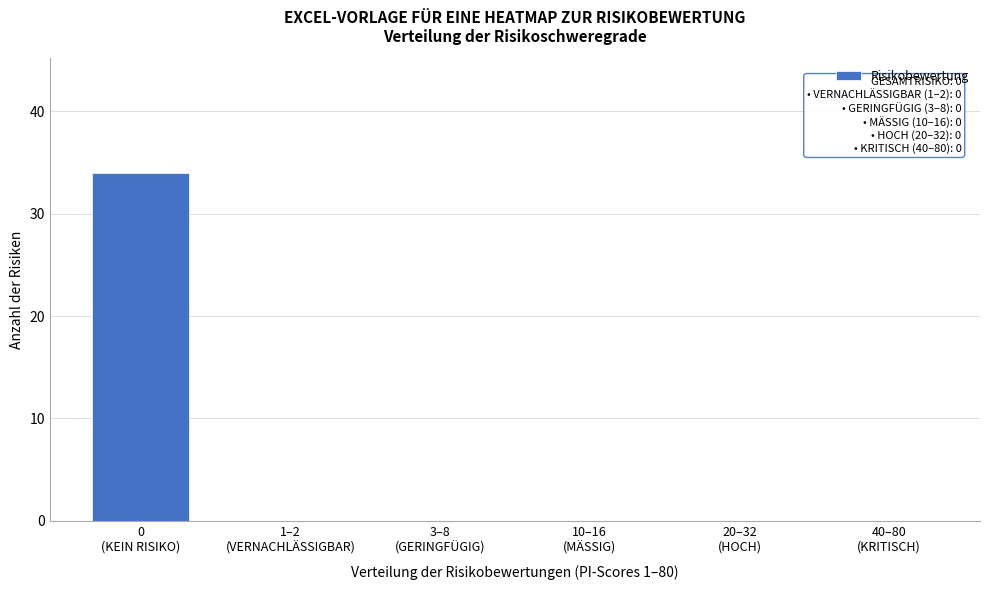

What is the sum of all values?

34